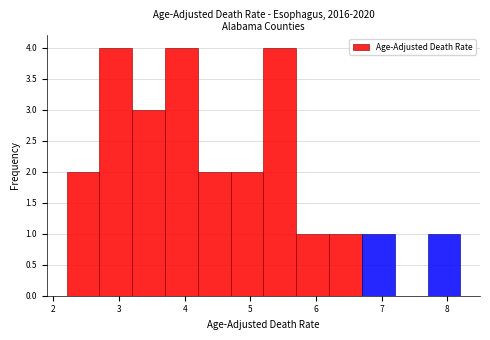

Reading left to right, list every bar in this chart as the range it spans on the x-axis followed by its height. The values are not printed on the chart, so give them approximately, as read against the axis.

2.2 to 2.7: 2
2.7 to 3.2: 4
3.2 to 3.7: 3
3.7 to 4.2: 4
4.2 to 4.7: 2
4.7 to 5.2: 2
5.2 to 5.7: 4
5.7 to 6.2: 1
6.2 to 6.7: 1
6.7 to 7.2: 1
7.2 to 7.7: 0
7.7 to 8.2: 1